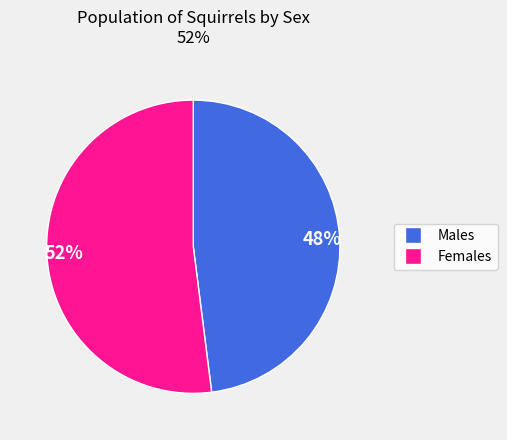

Do 48% and 52% together represent more than half of the pie?

Yes